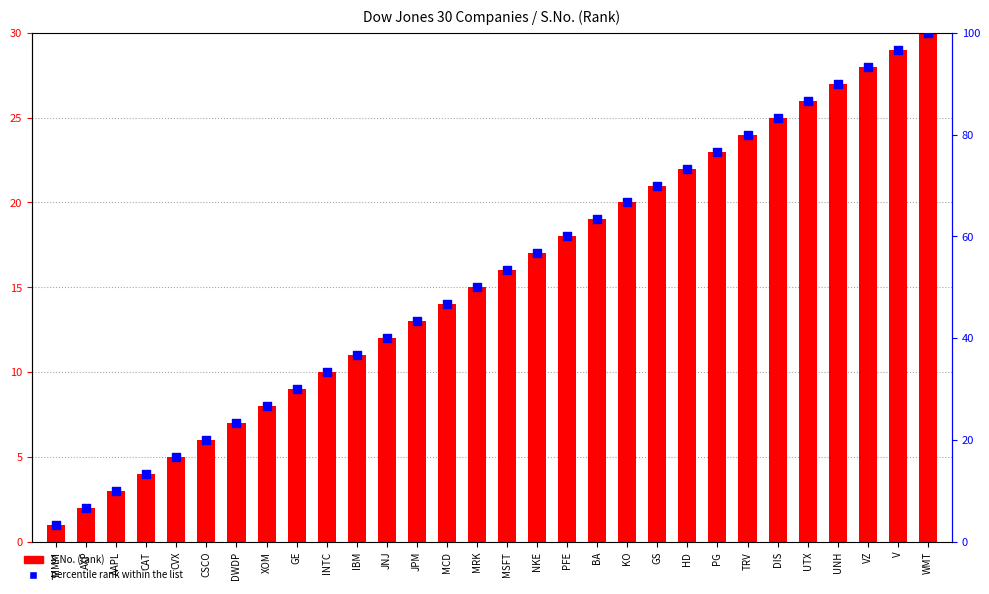

Is the value of percentile rank within the list at MMM greater than the value of S.No. (rank) at MRK?

No